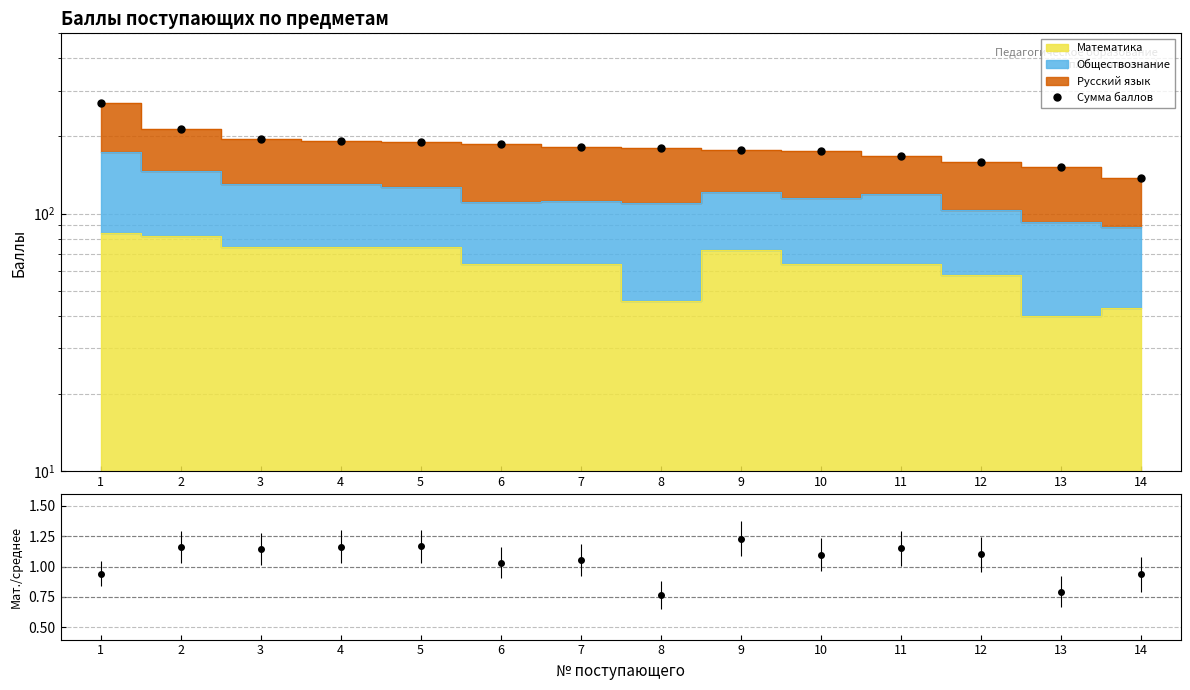

Count the number of categories in the chart.

14